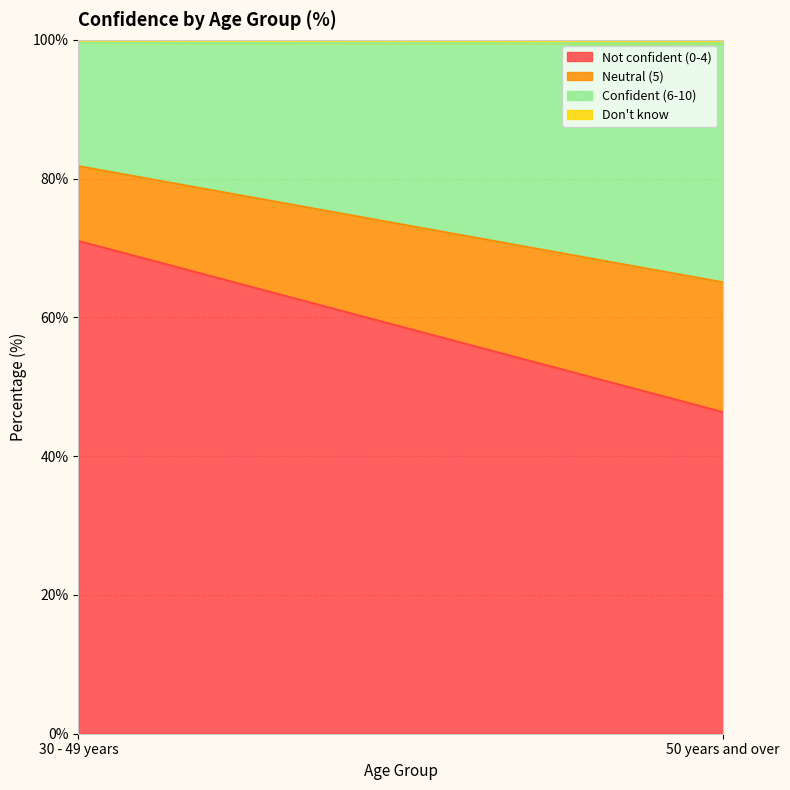

What is the difference between the maximum and minimum values in the Don't know series?

0.1